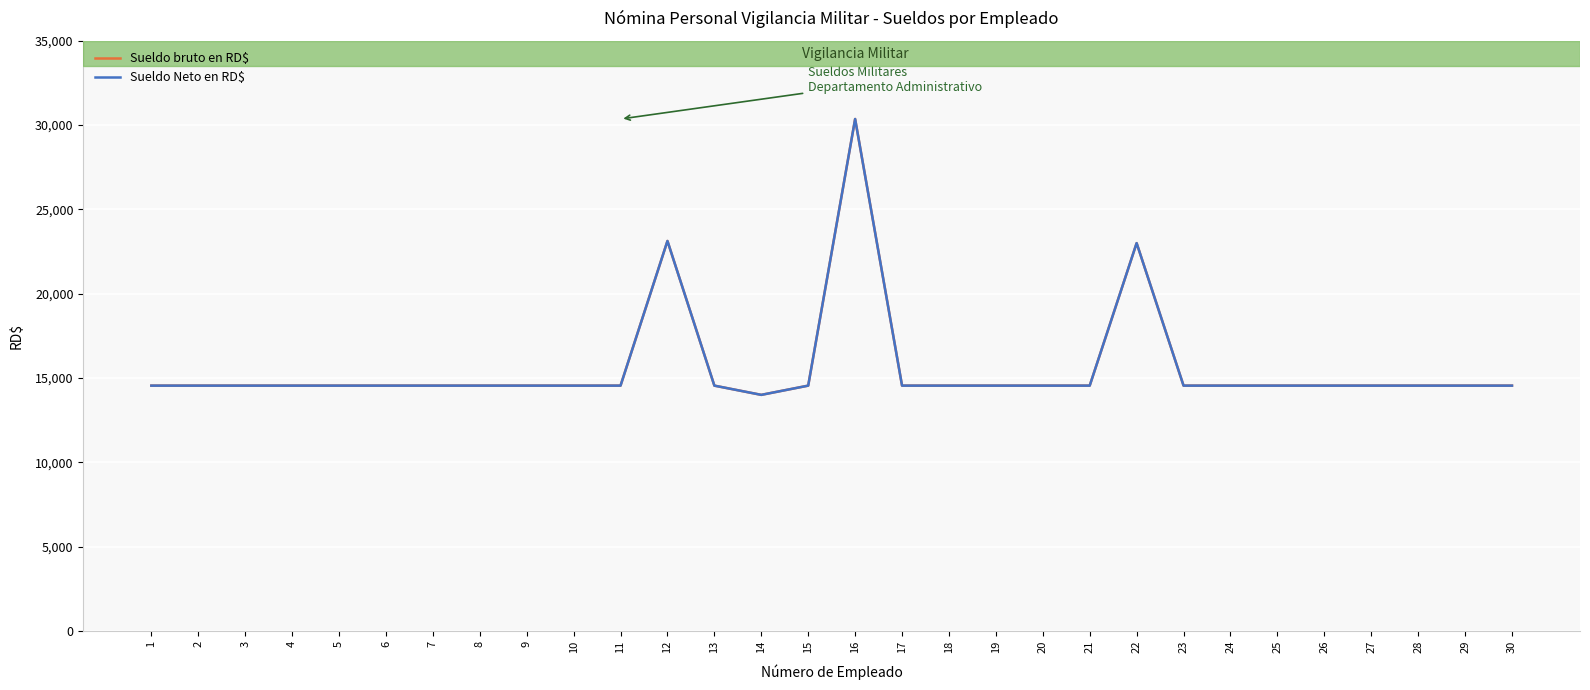

Is this an area chart (filled region under the line)?

No